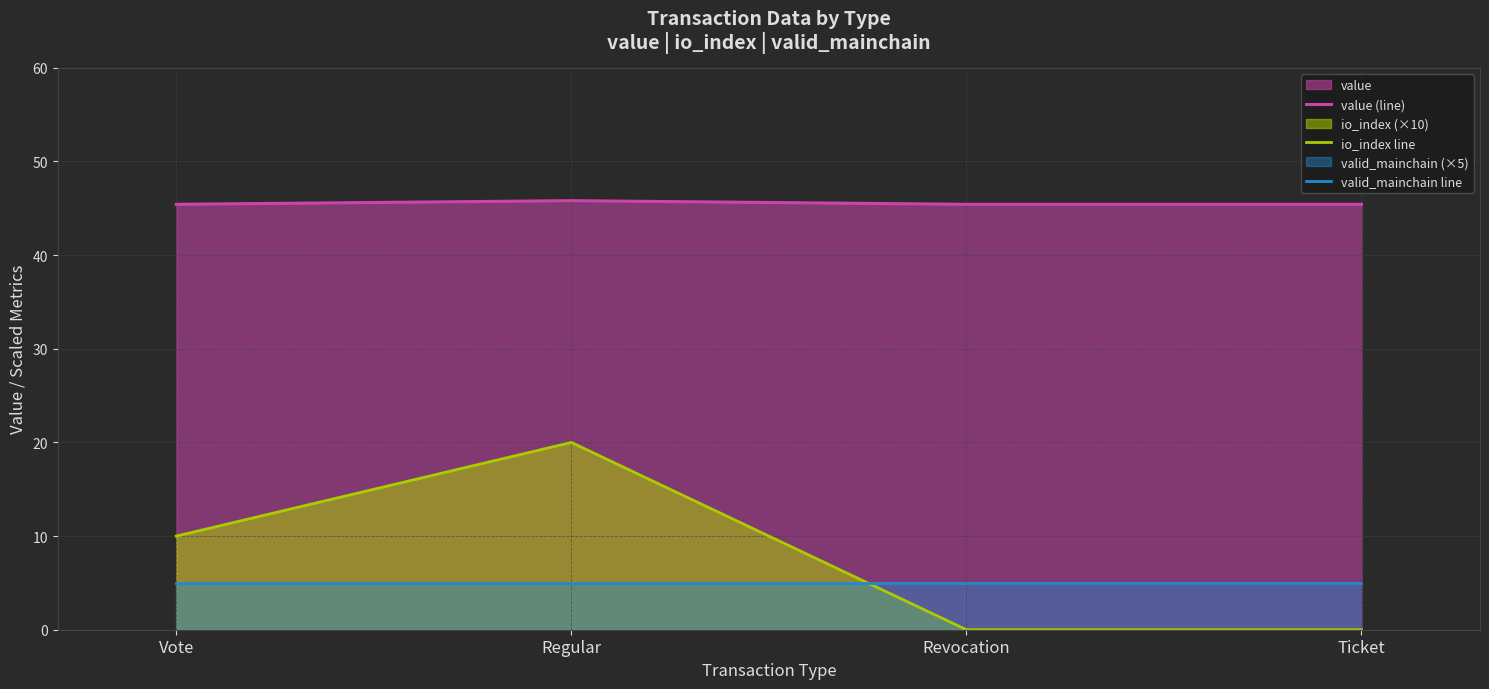

What is the label of the 2nd point from the left?

Regular